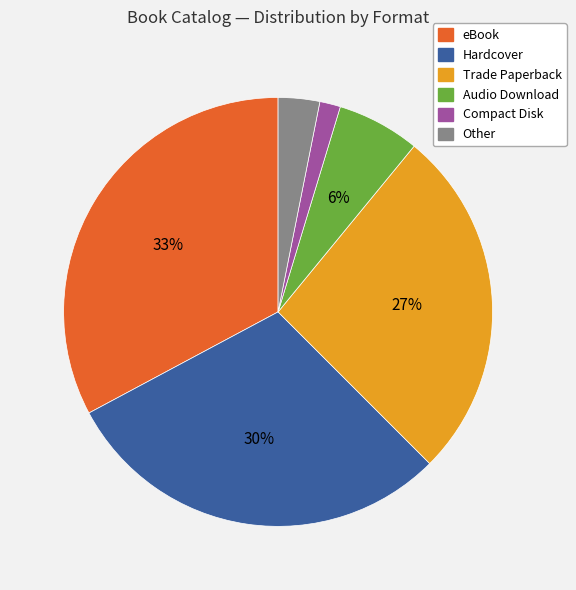

Count the number of slices in the pie.

6